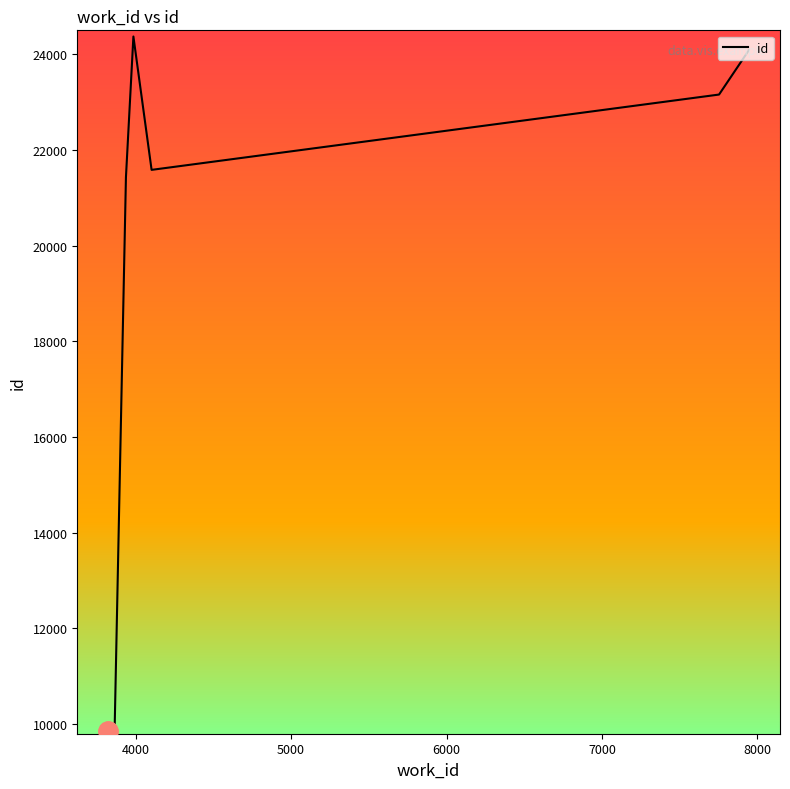

True or false: the data shows 14573 at 7000.

False